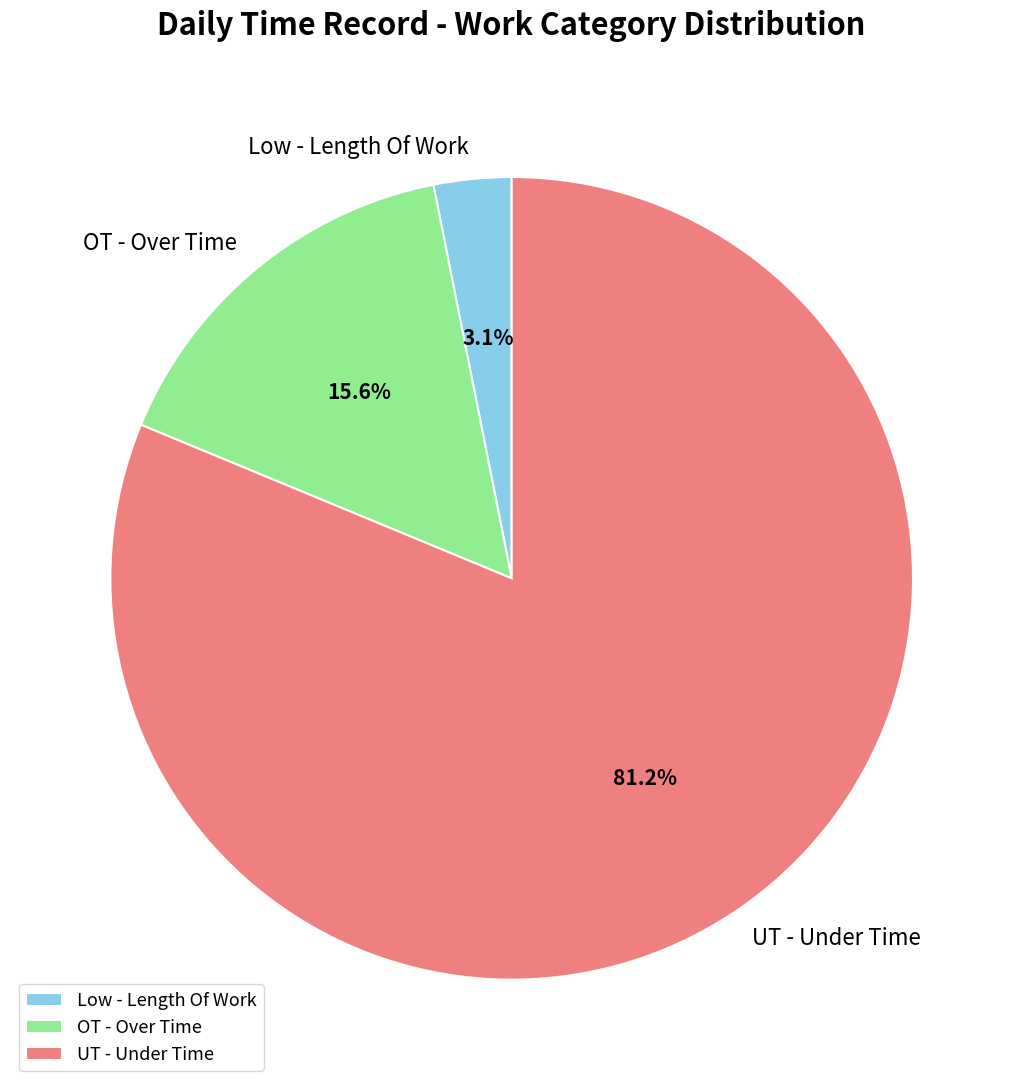

How many segments does this pie chart have?

3